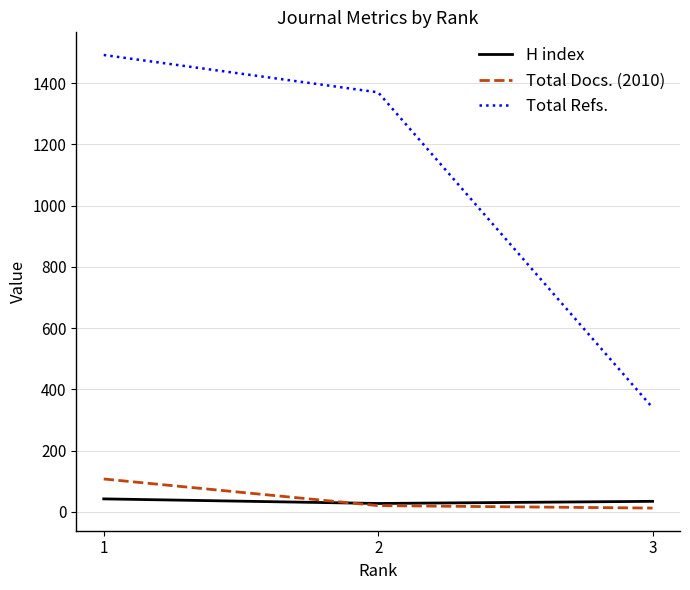

Does the chart have visible grid lines?

Yes